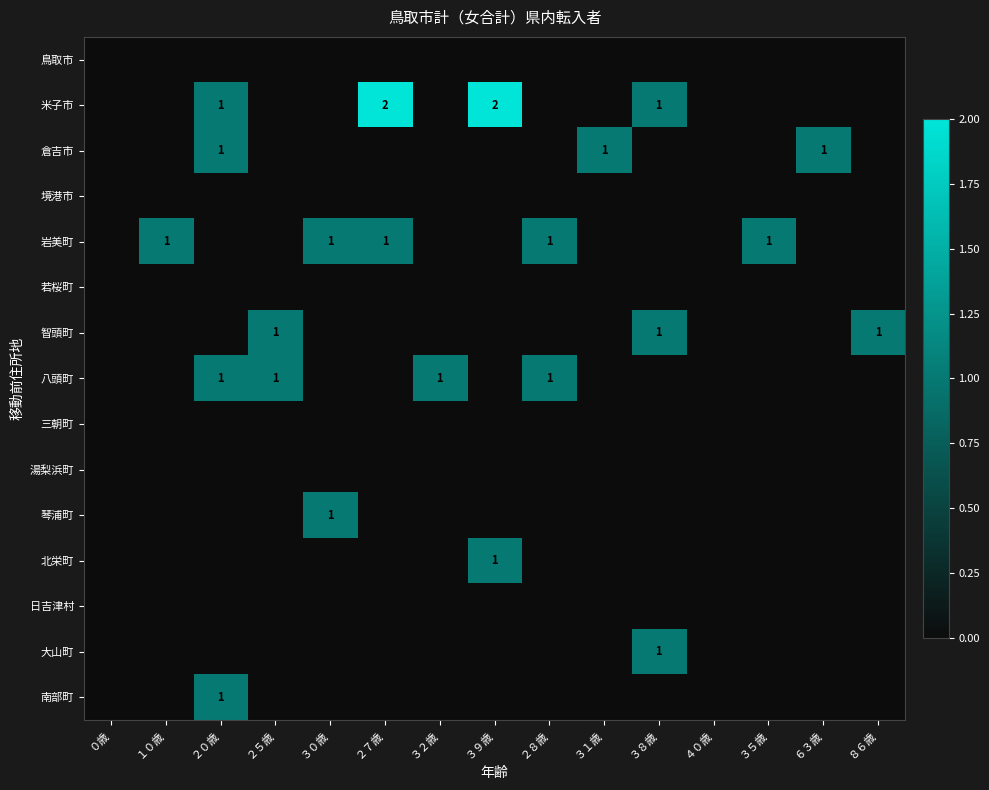

Which label corresponds to the smallest value in the chart?

０歳